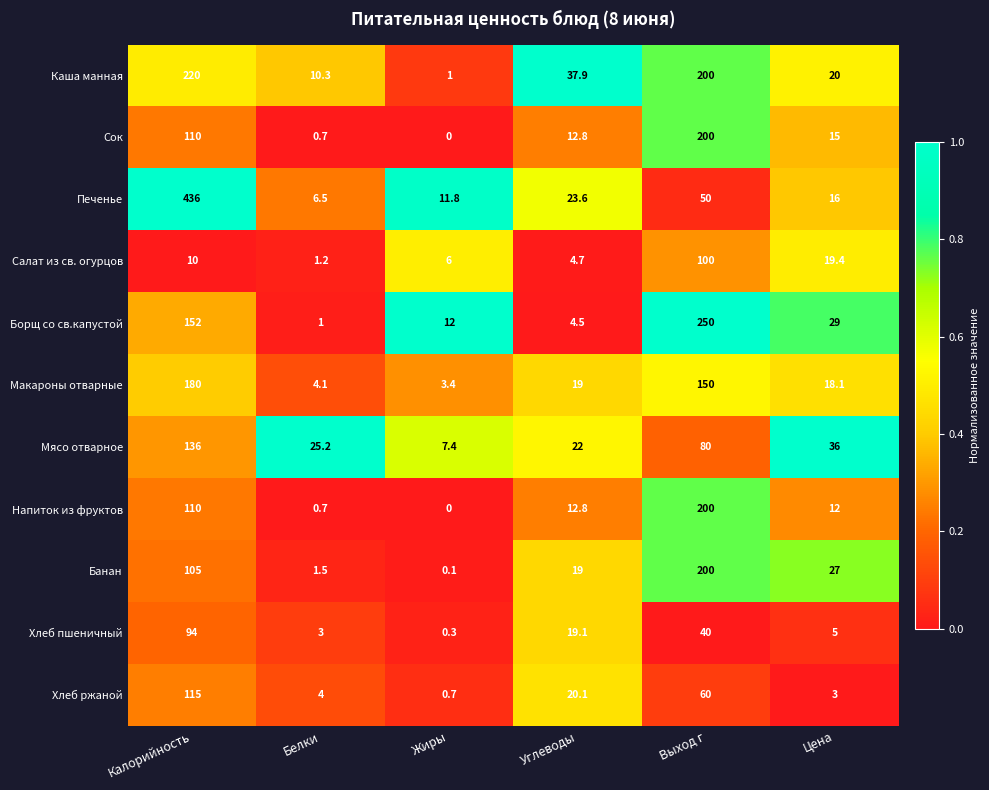

Is it true that Борщ со св.капустой equals 19.0 at Жиры?

False